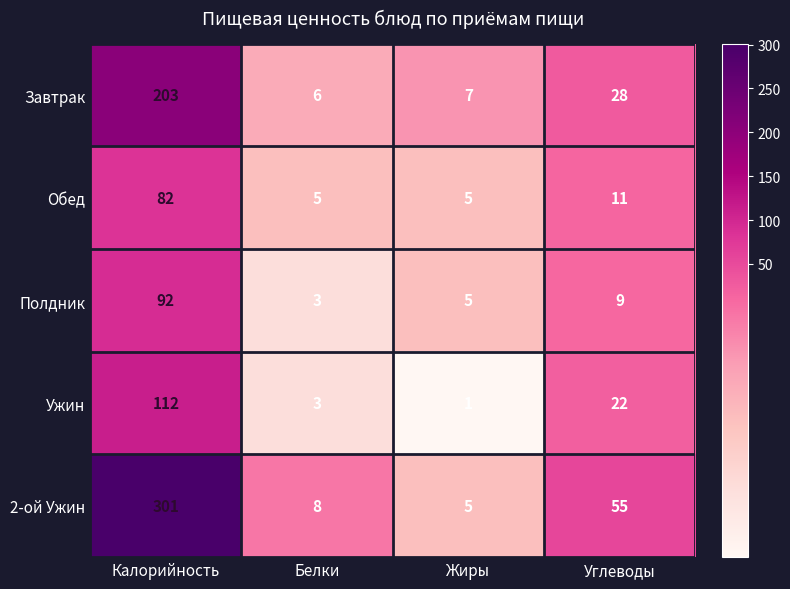

What is the difference between the 2-ой Ужин values at Белки and Калорийность?

293